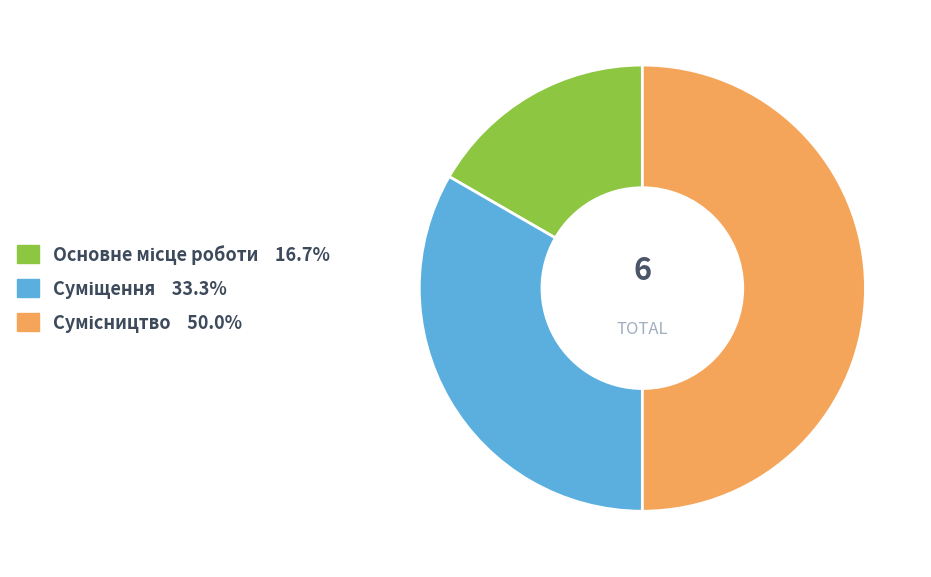

Between Сумісництво and Суміщення, which is larger?

Сумісництво